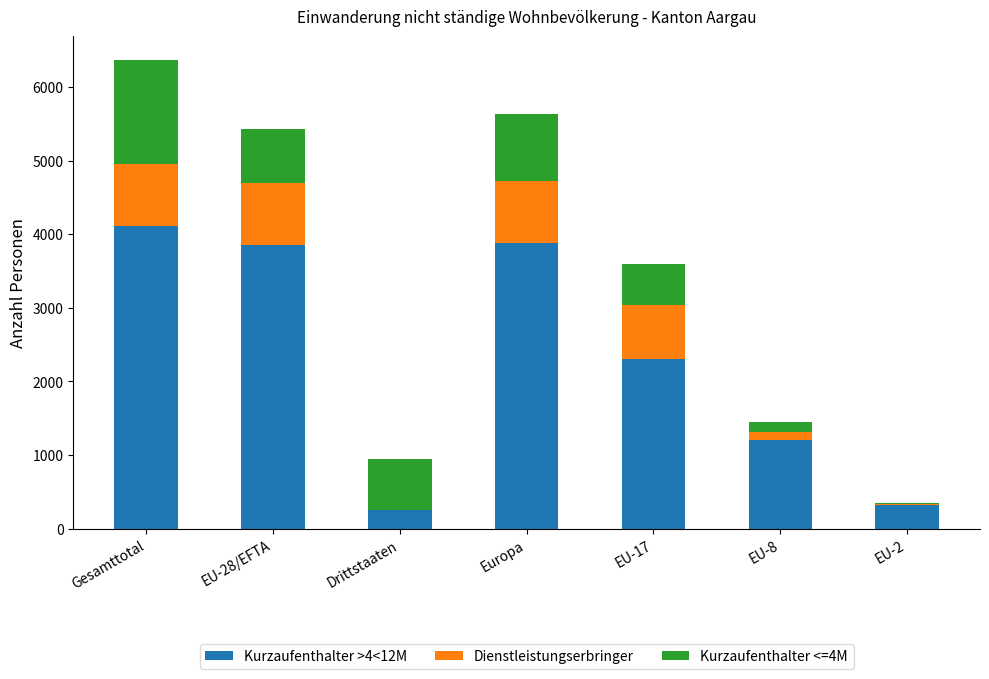

Is it true that Kurzaufenthalter >4<12M equals 4110 at Gesamttotal?

True